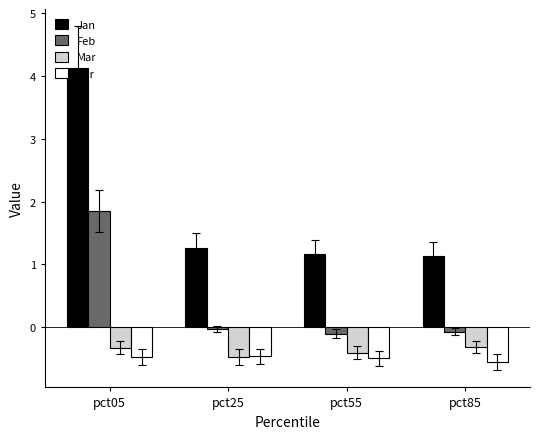

What is the approximate value of Jan at pct05?

4.1